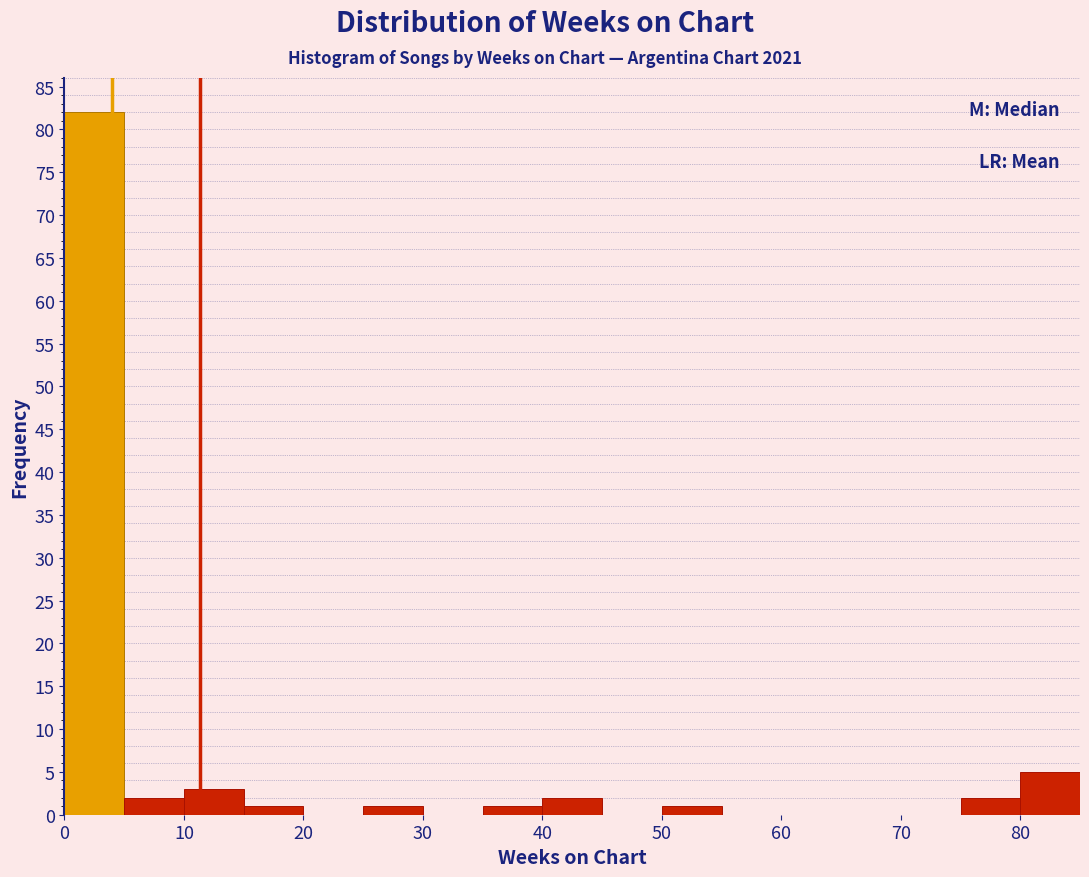

Reading left to right, list every bar in this chart as the range it spans on the x-axis followed by its height. The values are not printed on the chart, so give them approximately, as read against the axis.

0 to 5: 82
5 to 10: 2
10 to 15: 3
15 to 20: 1
20 to 25: 0
25 to 30: 1
30 to 35: 0
35 to 40: 1
40 to 45: 2
45 to 50: 0
50 to 55: 1
55 to 60: 0
60 to 65: 0
65 to 70: 0
70 to 75: 0
75 to 80: 2
80 to 85: 5